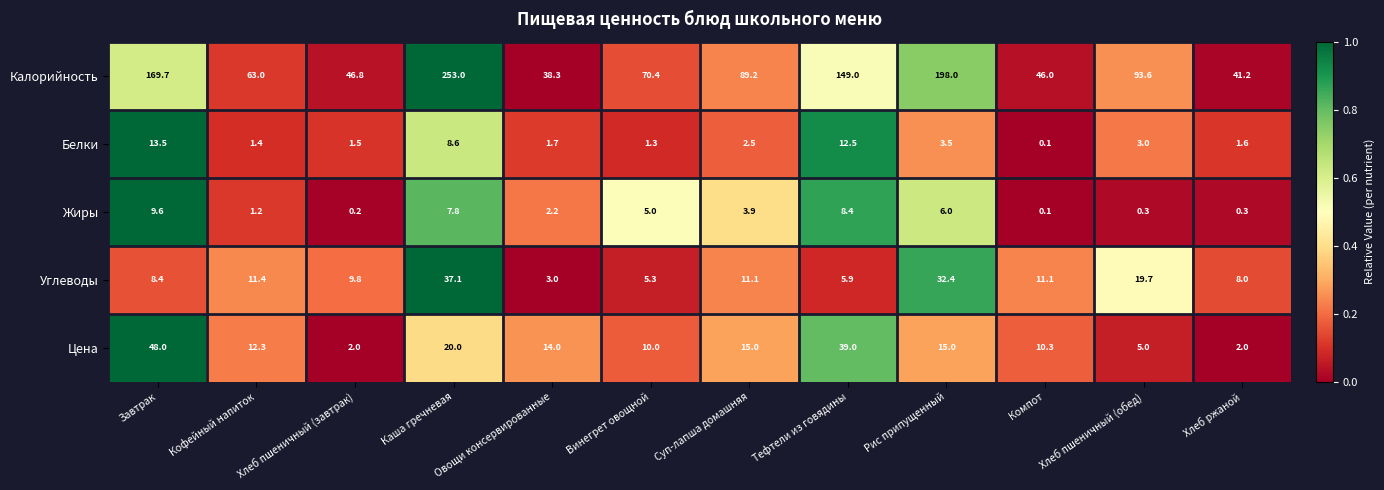

What is the total value across all series at Тефтели из говядины?

214.8